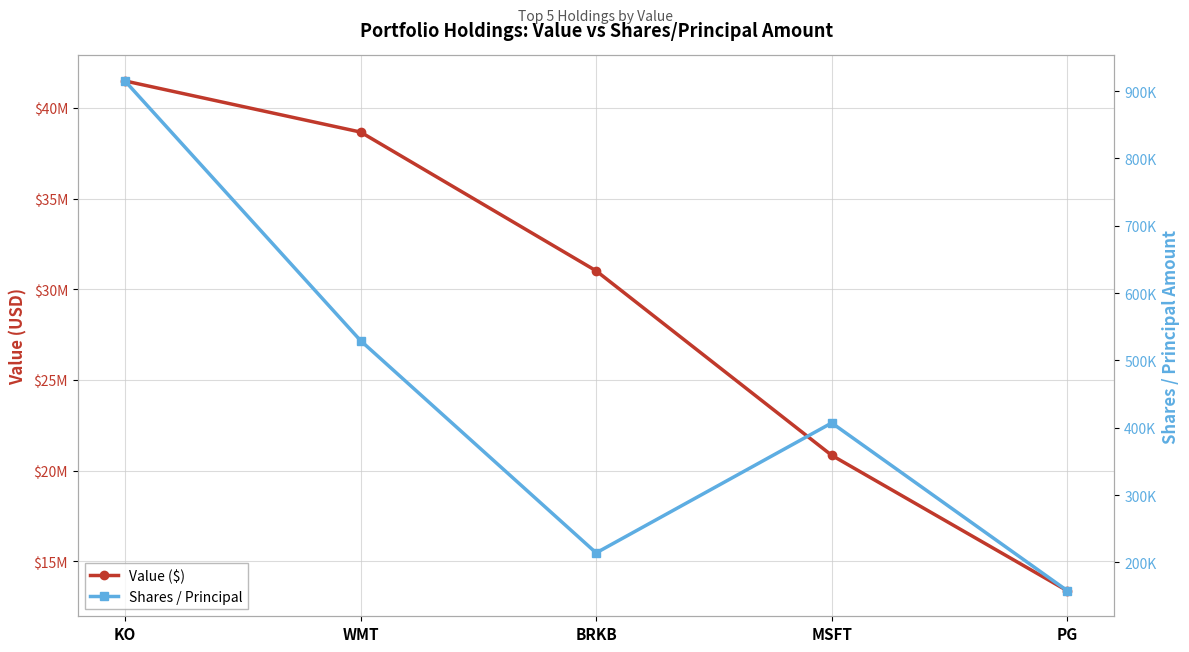

Reading right to left, list all the values displayed in this chart.

Value ($): 13369000	20838000	31013000	38666000	41486000
Shares / Principal: 157900	407238	214190	529529	915200